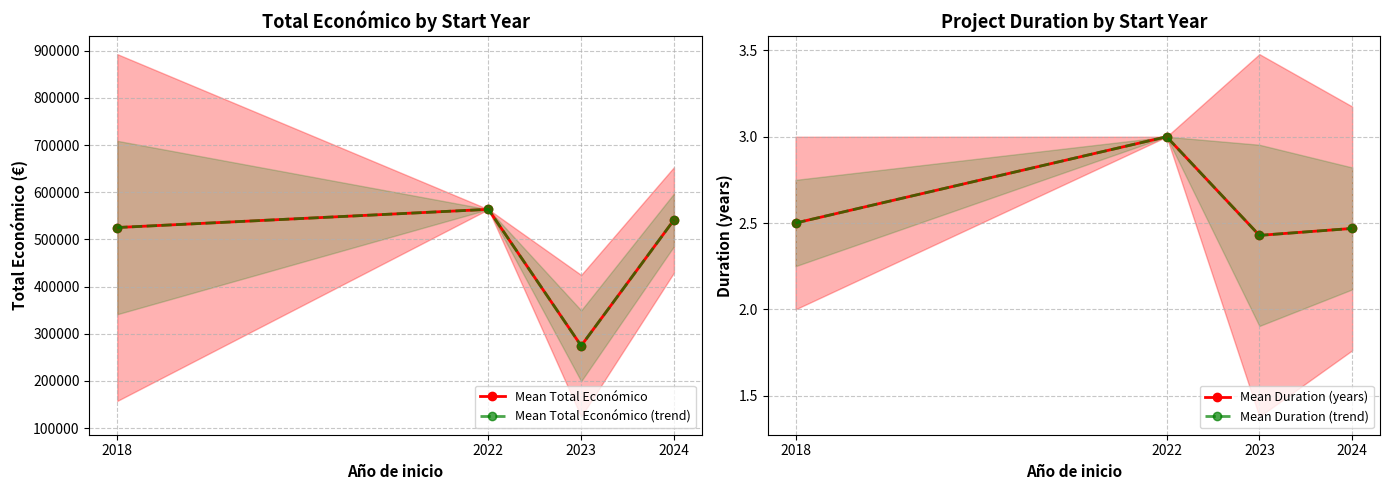

The value of Mean Duration (trend) at 2018 is 4.3. True or false?

False